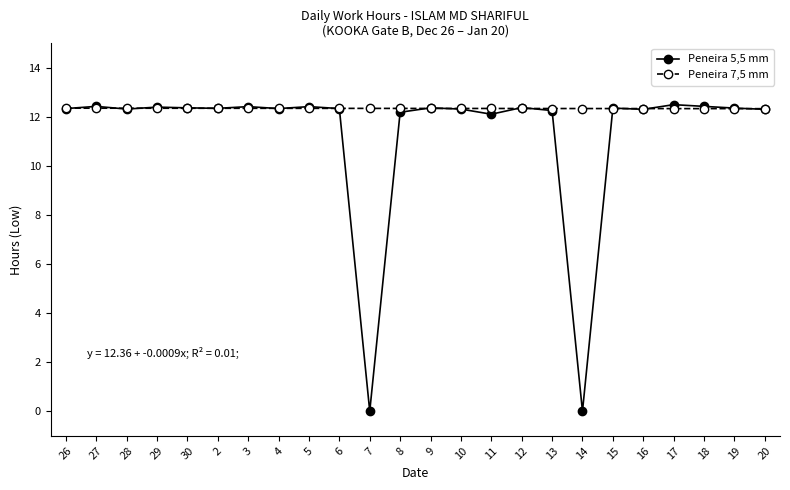

Which series has the largest total across all categories?

Peneira 7,5 mm